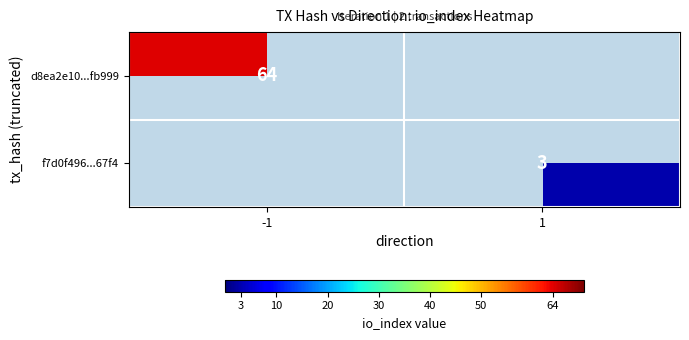

True or false: f7d0f496...67f4 has a value of 3 at 1.

True